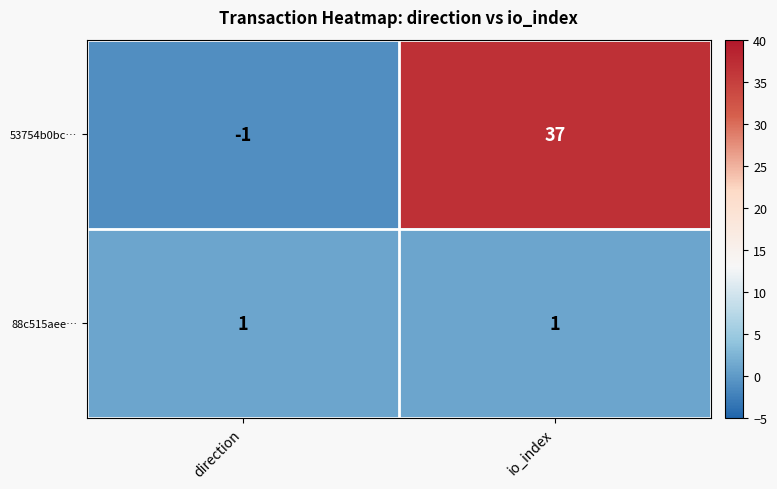

At direction, list the series in order from largest to smallest.

88c515aee…, 53754b0bc…